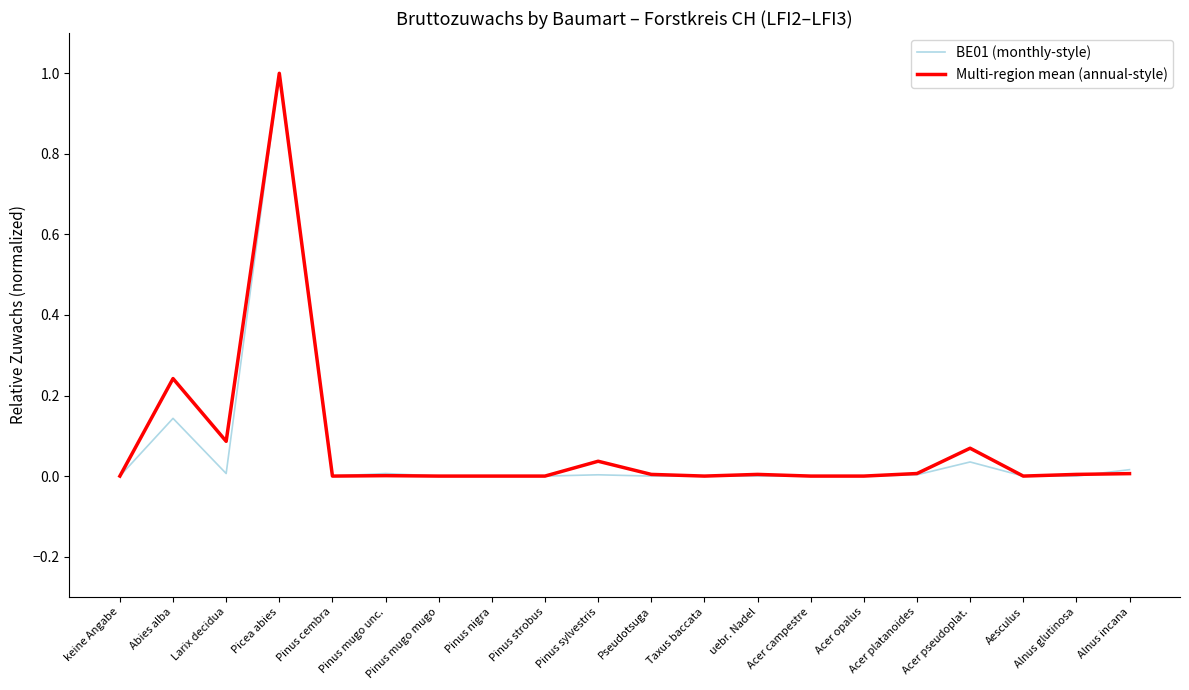

Which series ends up on top after the final intersection of BE01 (monthly-style) and Multi-region mean (annual-style)?

BE01 (monthly-style)